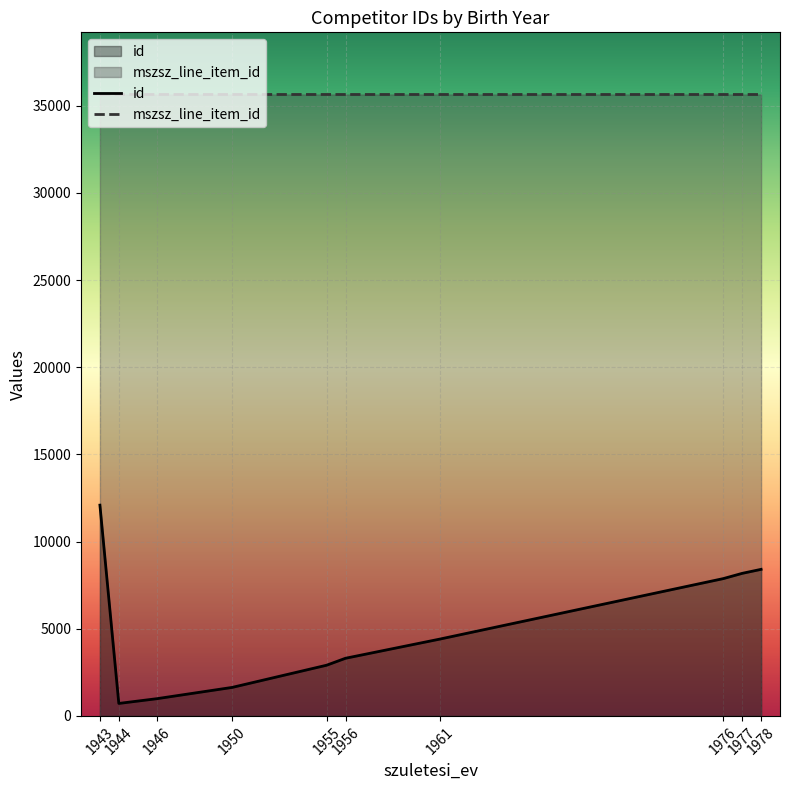

True or false: id and mszsz_line_item_id intersect in this chart.

False